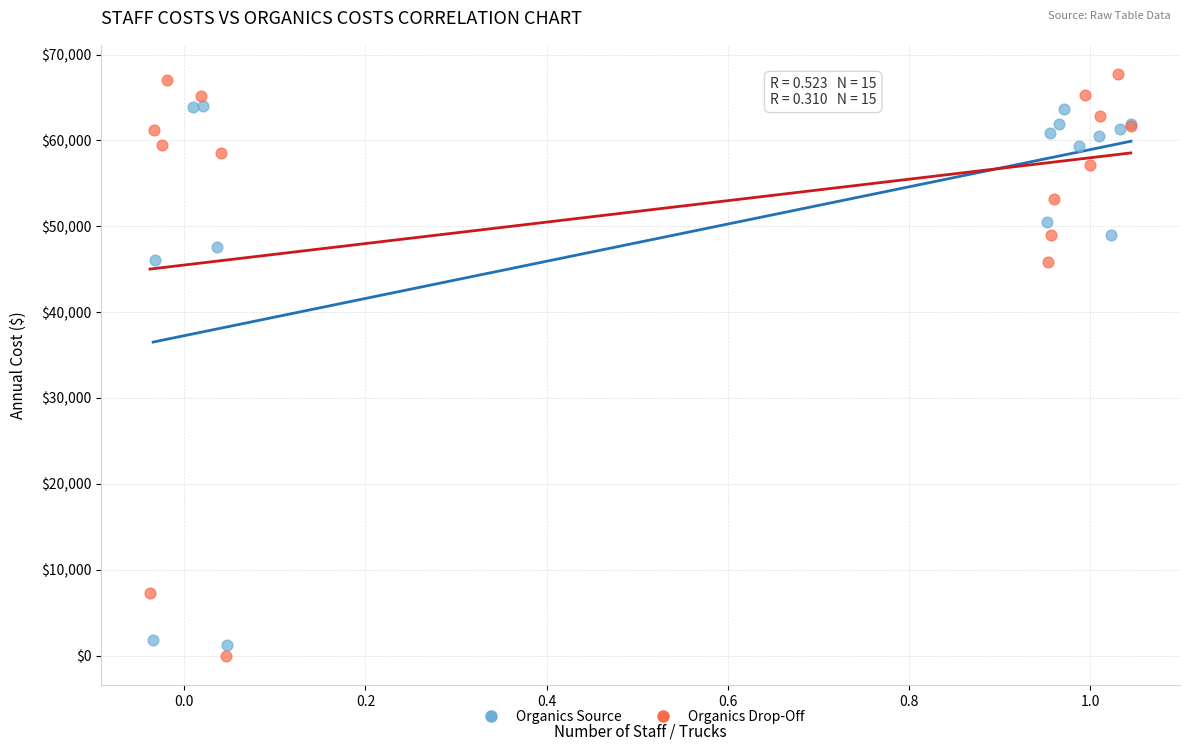

Which series reaches the maximum Y coordinate?

Organics Drop-Off